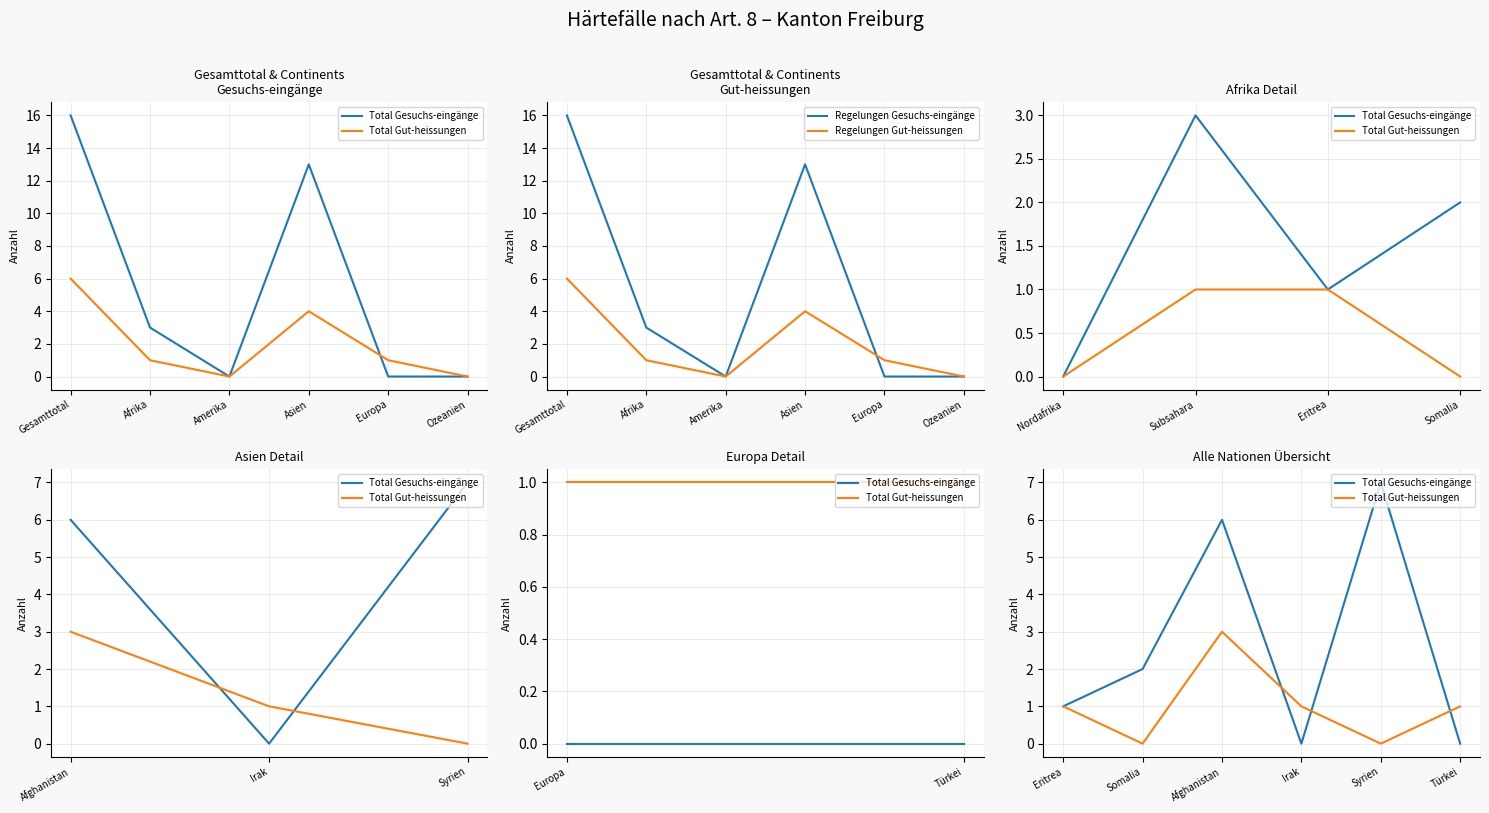

The Regelungen Gut-heissungen series shows 3 at Amerika. True or false?

False